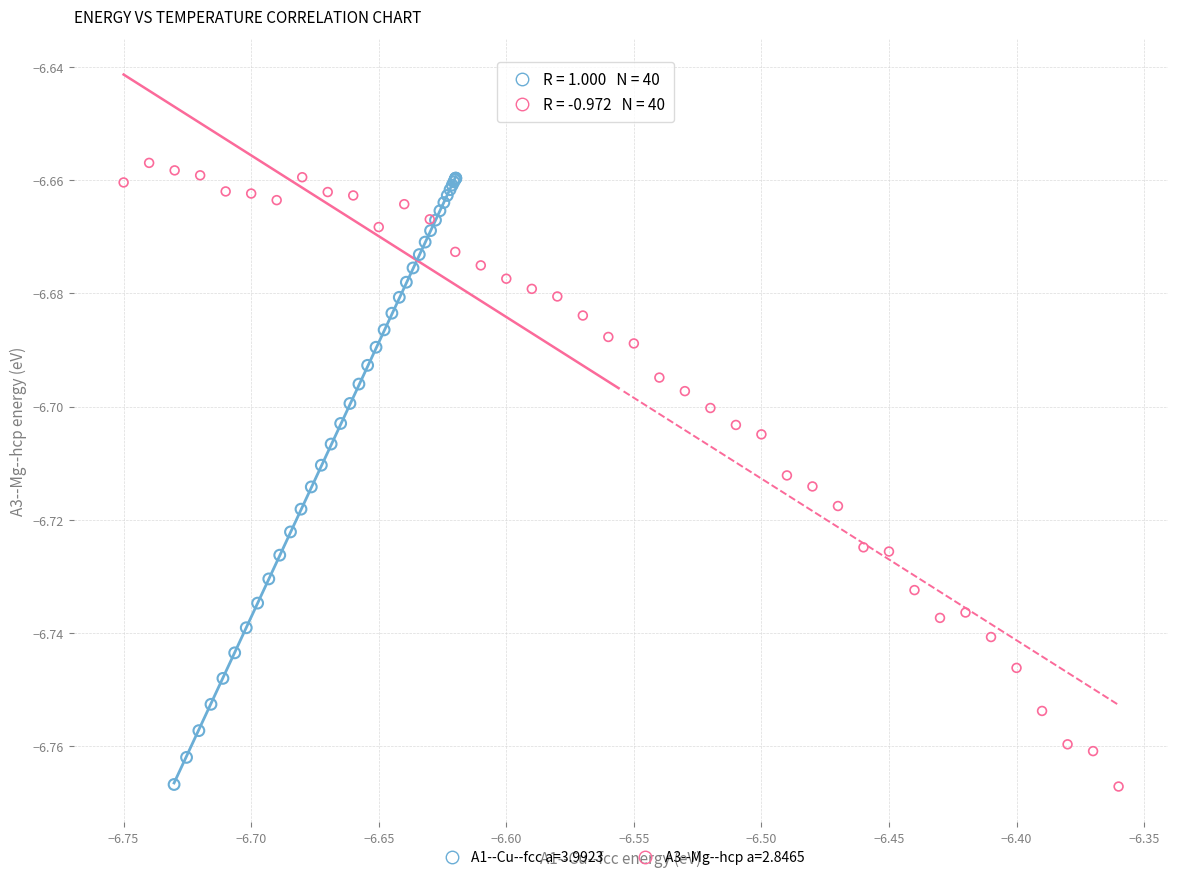

What are all the series names shown in the legend?

A1--Cu--fcc a=3.9923, A3--Mg--hcp a=2.8465